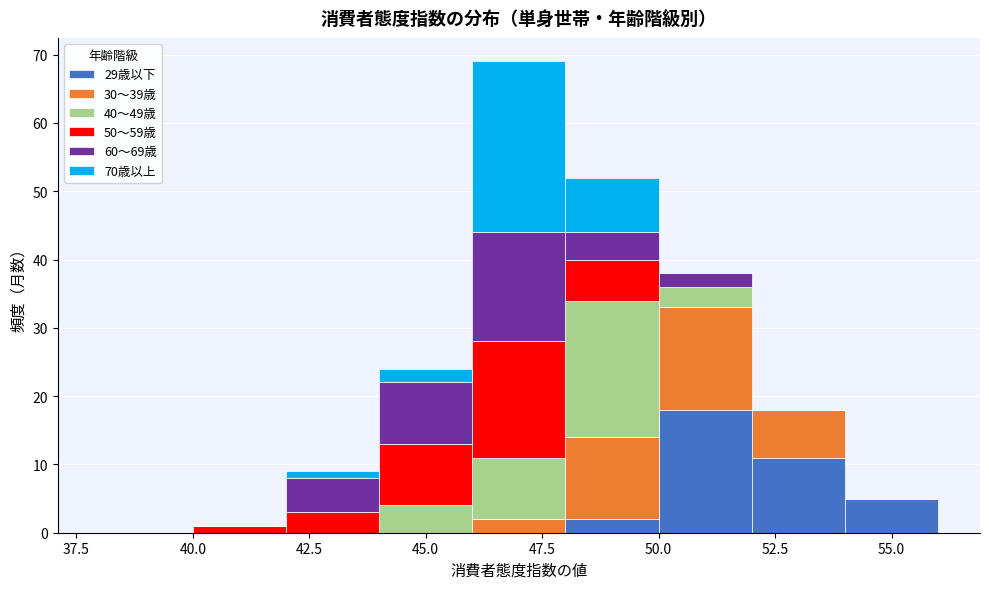

What is the total height of the stacked bar covering 46 to 48 on the x-axis? The values are not printed on the chart, so give them approximately, as read against the axis.

69